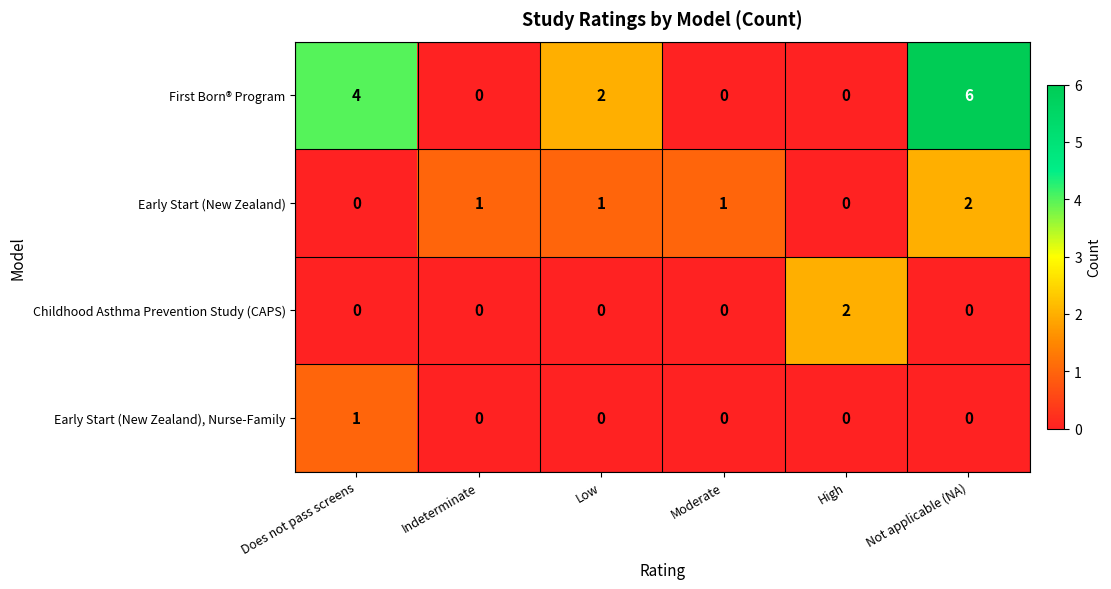

What is the sum of all Early Start (New Zealand) values?

5